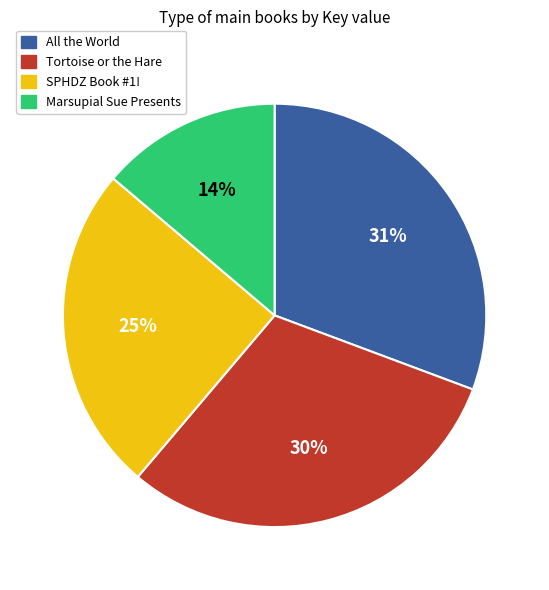

The All the World slice represents 44% of the pie. True or false?

False